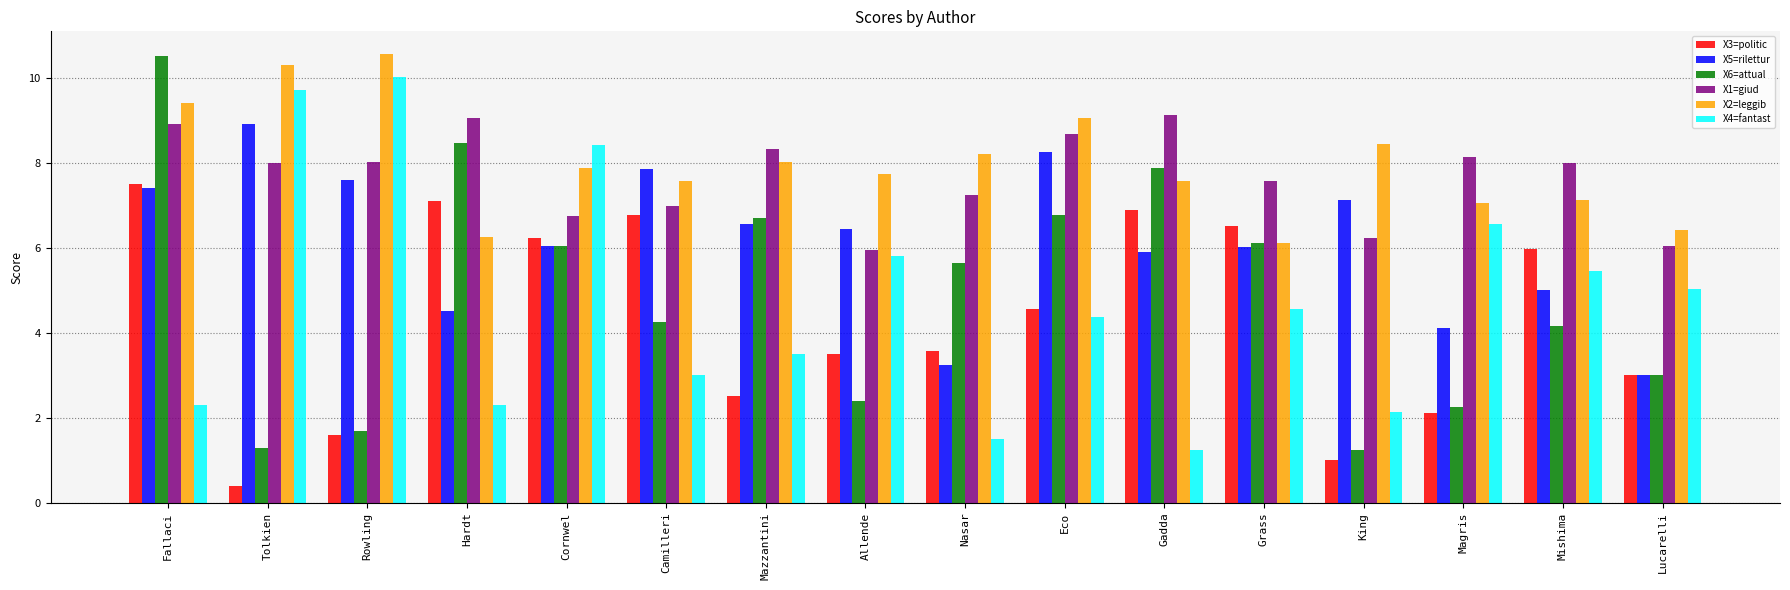

At Hardt, list the series in order from smallest to largest.

X4=fantast, X5=rilettur, X2=leggib, X3=politic, X6=attual, X1=giud